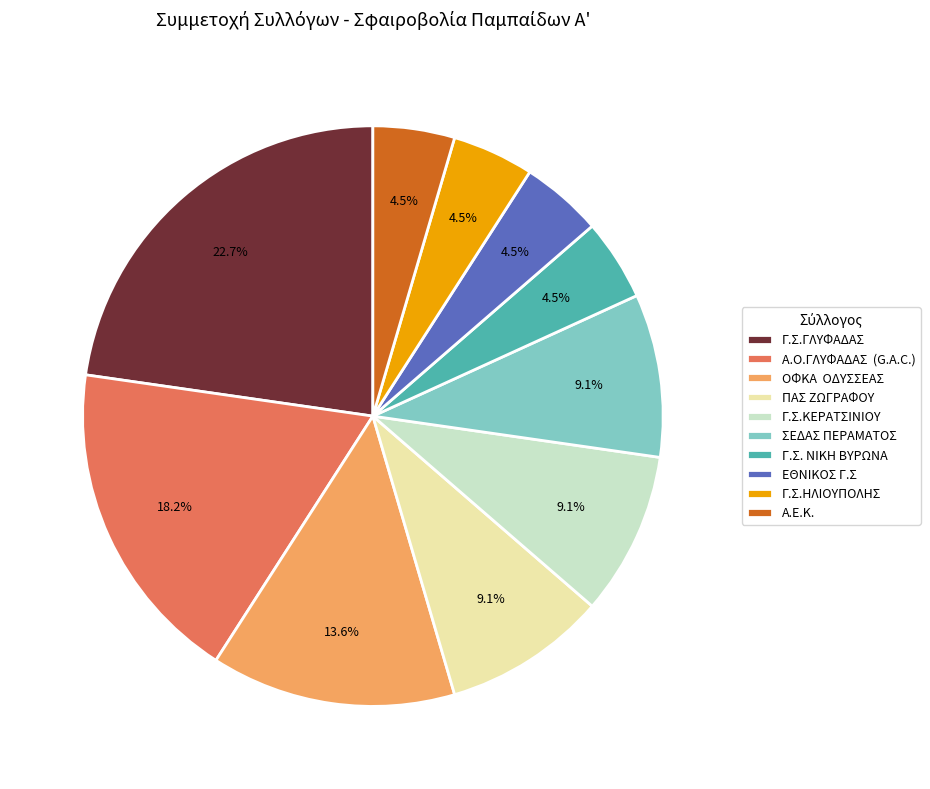

Approximately how many times larger is the value at Γ.Σ.ΚΕΡΑΤΣΙΝΙΟΥ compared to ΣΕΔΑΣ ΠΕΡΑΜΑΤΟΣ?

1.0